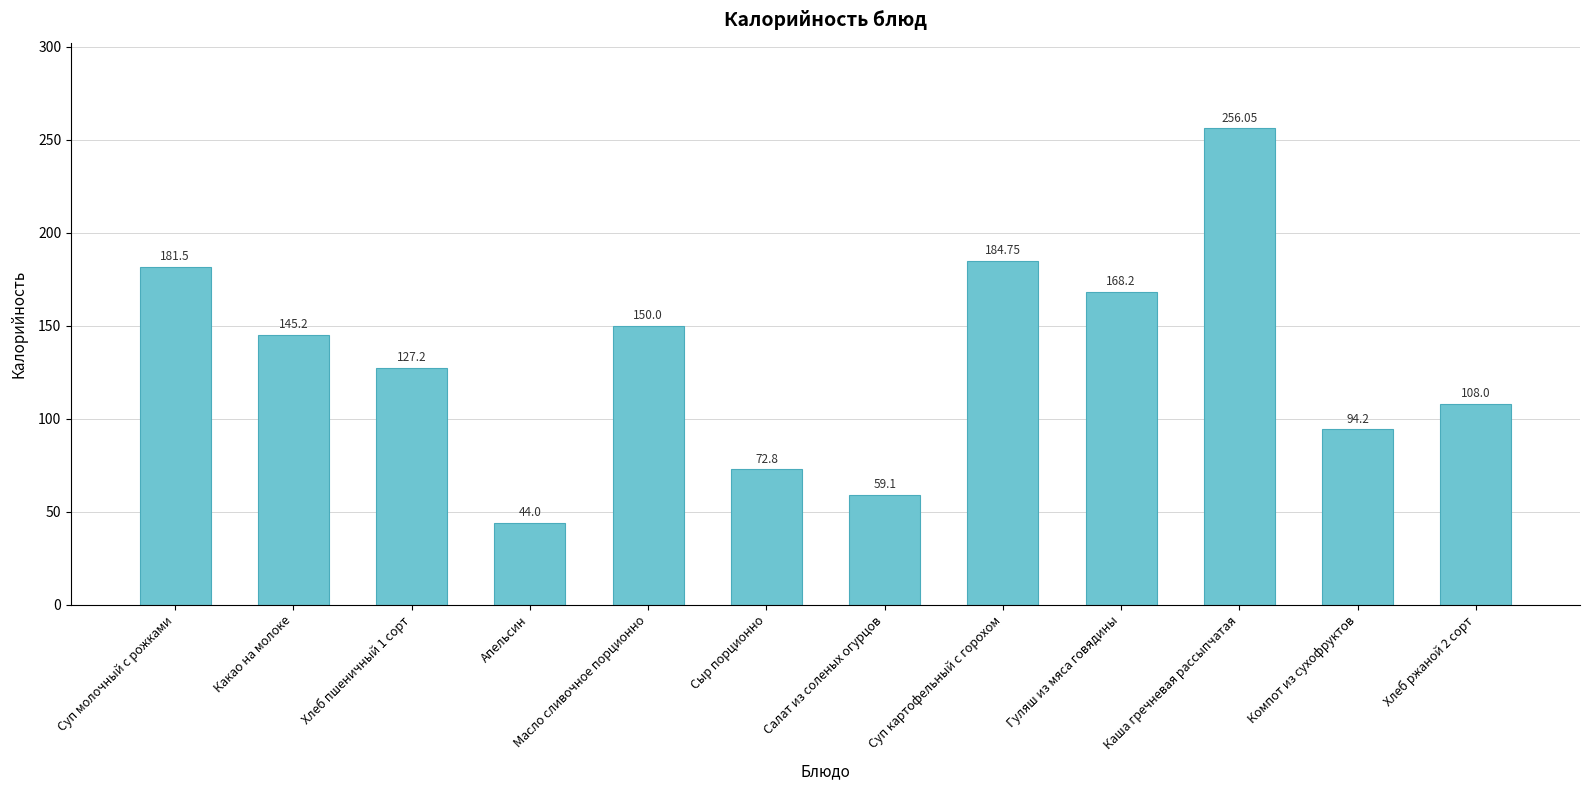

Is it true that the value at Суп молочный с рожками is 316.5?

False